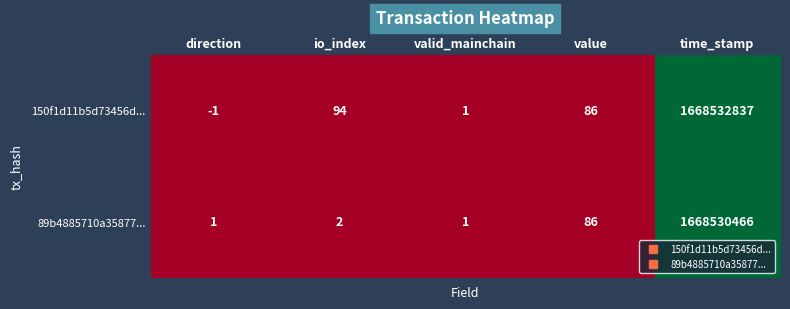

Which series has the widest spread of values?

150f1d11b5d73456d...